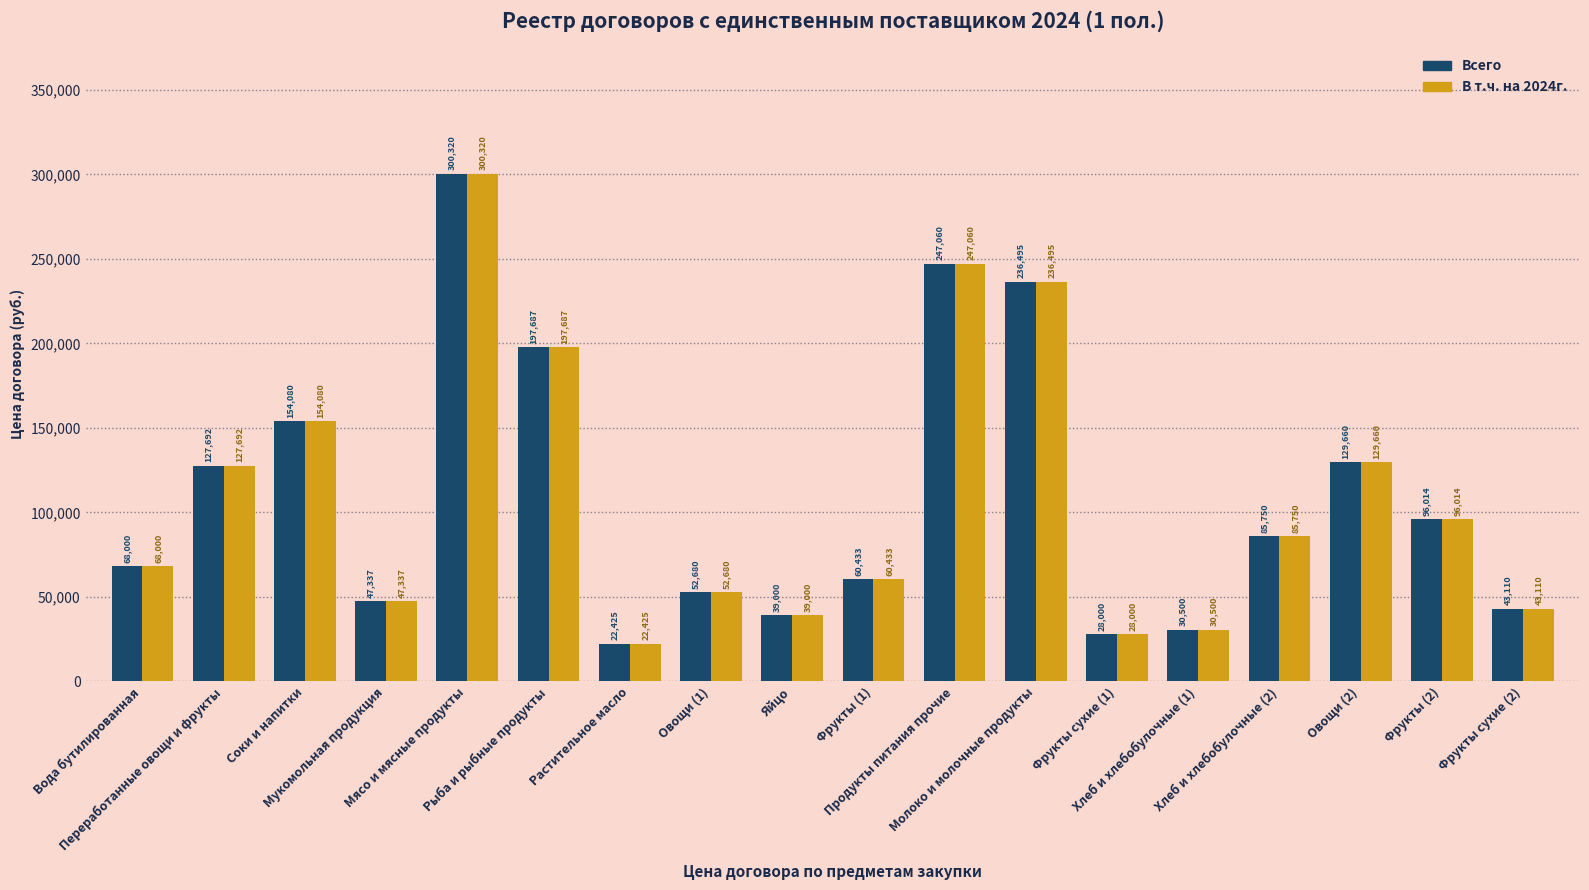

What is the minimum value shown in the chart?

22425.0